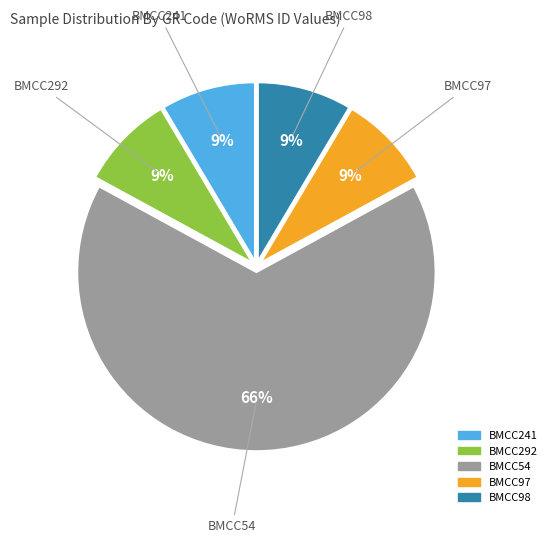

Is BMCC98 the majority of the pie?

No